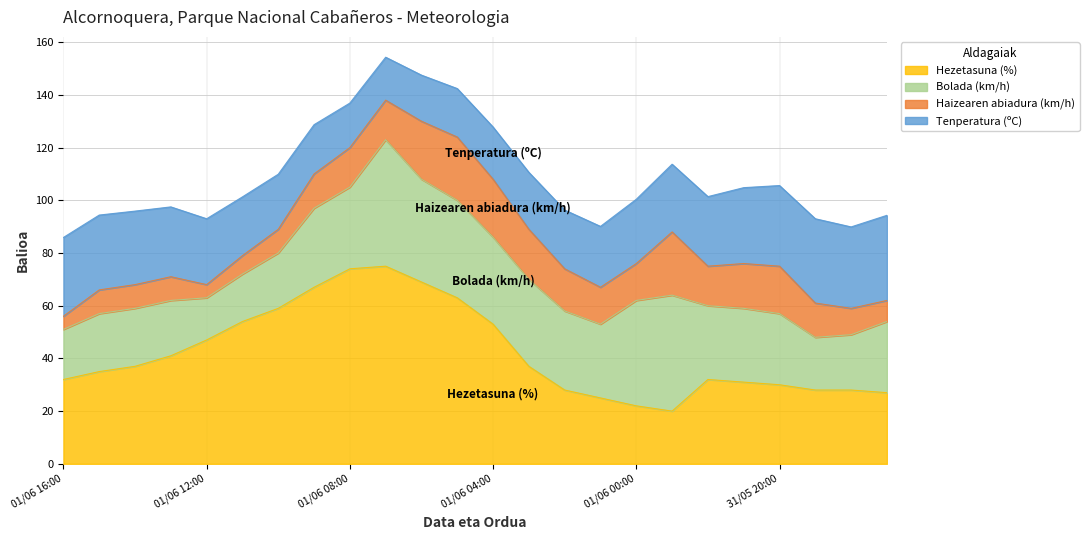

After their last crossing, which series has the higher values: Tenperatura (ºC) or Haizearen abiadura (km/h)?

Tenperatura (ºC)